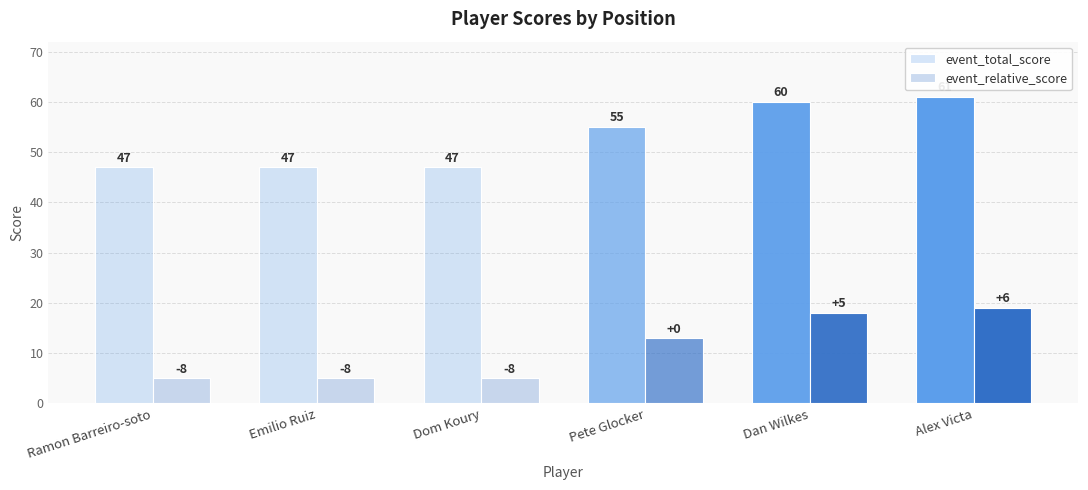

What is the sum of all event_relative_score values?

65